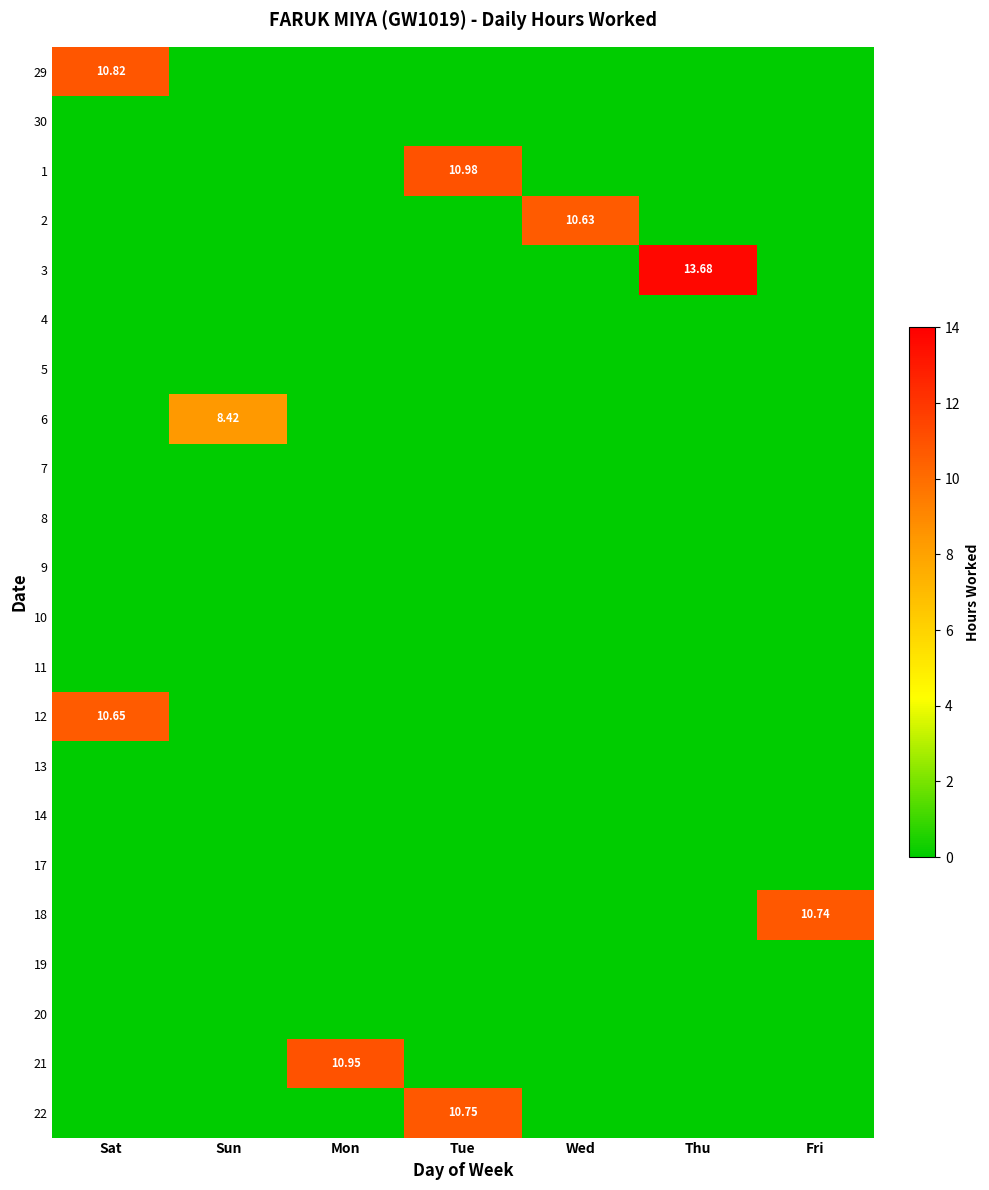

What is the highest value of the 6 series?

8.4